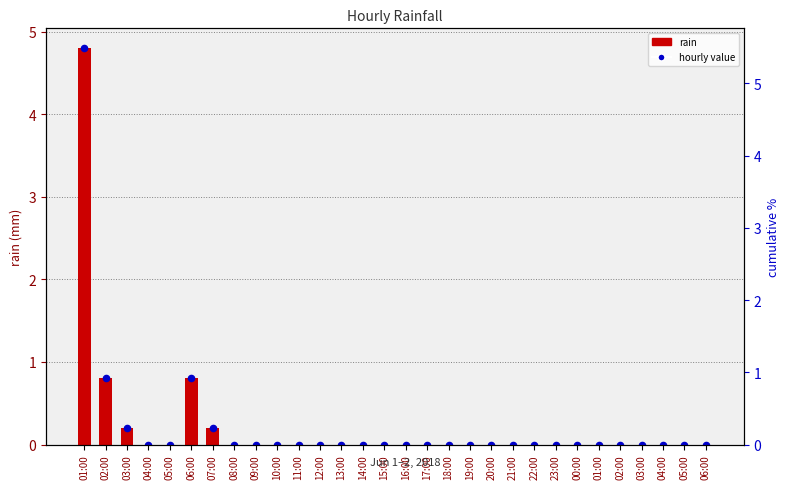

Which series has the widest spread of Y values?

rain